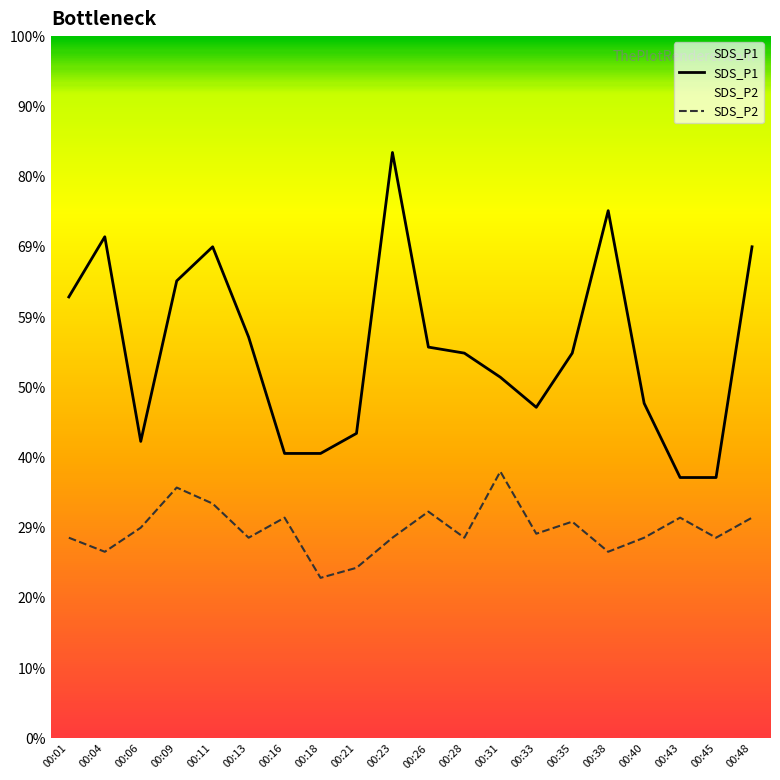

Where is the first local maximum for SDS_P1?

00:04